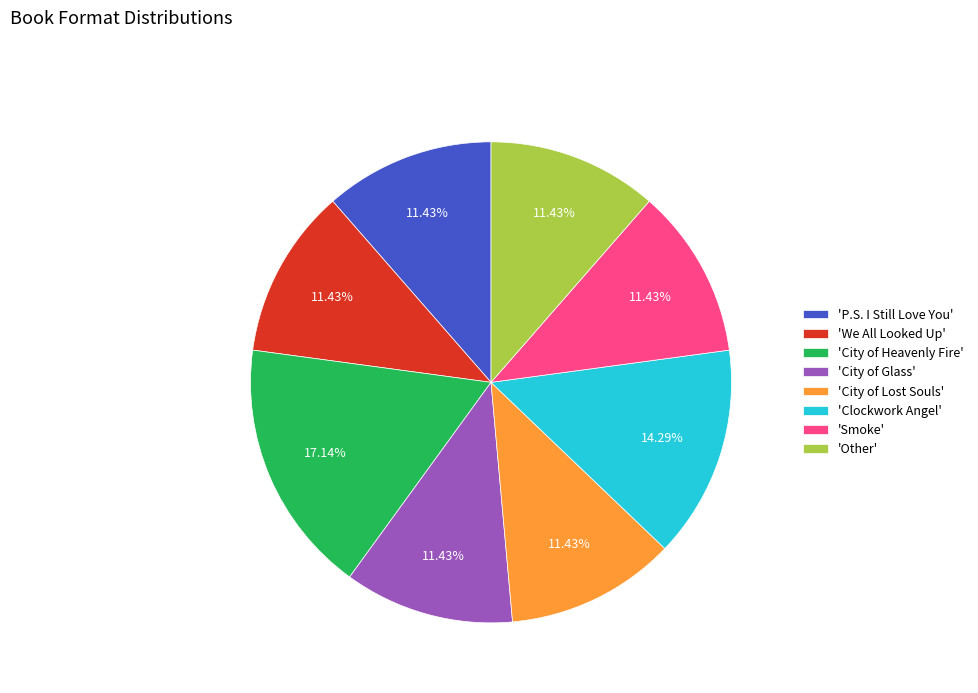

Do 'City of Lost Souls' and 'City of Heavenly Fire' together represent more than half of the pie?

No